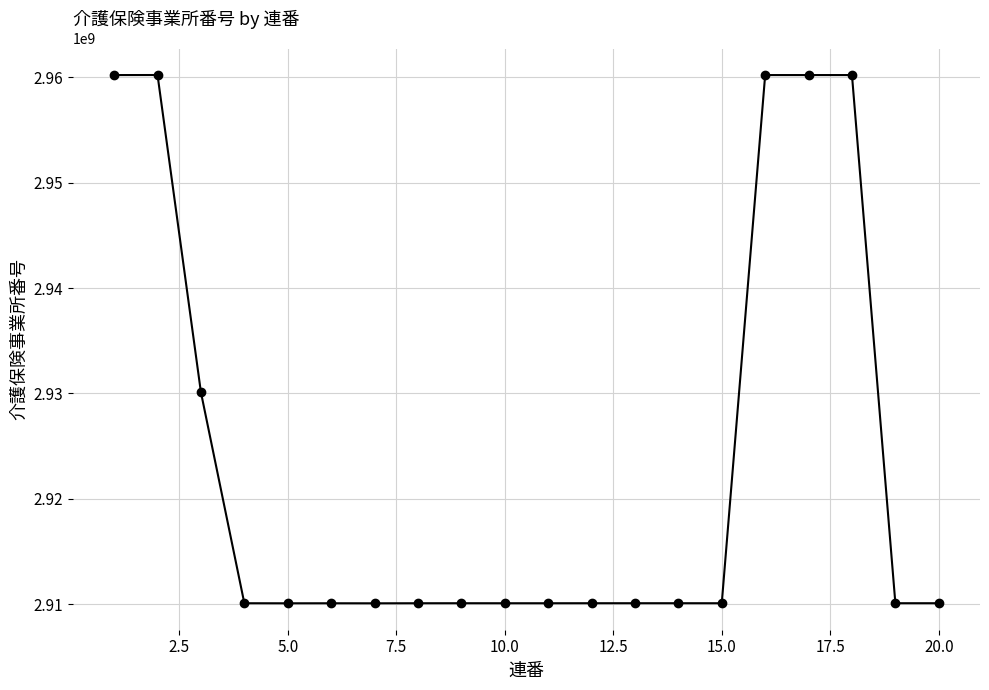

What is the difference between the maximum and minimum values?

50093563